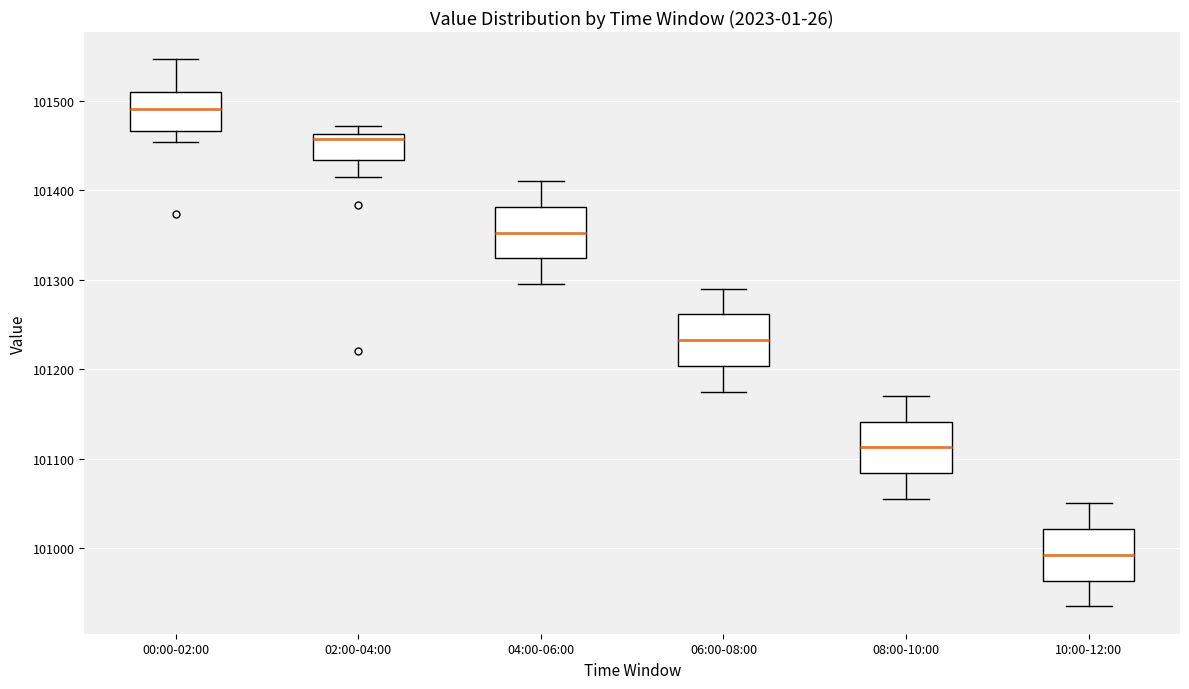

Reading left to right, transcribe this box plot: for each box, give where its median line is, the range the box spans, and where its two whiskers end, as read against the y-axis. The values are not printed on the chart, so give them approximately, as read against the axis.

00:00-02:00: median 101490, box 101470 to 101510, whiskers 101450 to 101550
02:00-04:00: median 101460 (just below the box's upper edge), box 101430 to 101460, whiskers 101420 to 101470
04:00-06:00: median 101350, box 101320 to 101380, whiskers 101300 to 101410
06:00-08:00: median 101230, box 101200 to 101260, whiskers 101180 to 101290
08:00-10:00: median 101110, box 101080 to 101140, whiskers 101060 to 101170
10:00-12:00: median 100990, box 100960 to 101020, whiskers 100940 to 101050